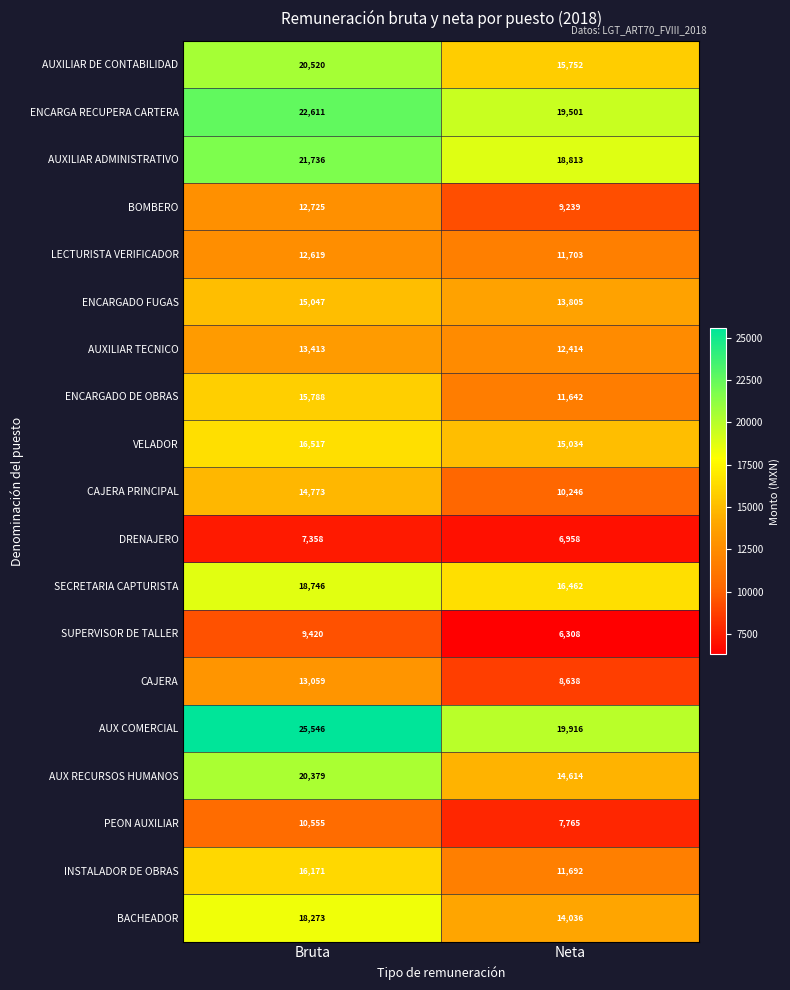

What is the minimum value for ENCARGADO FUGAS?

13805